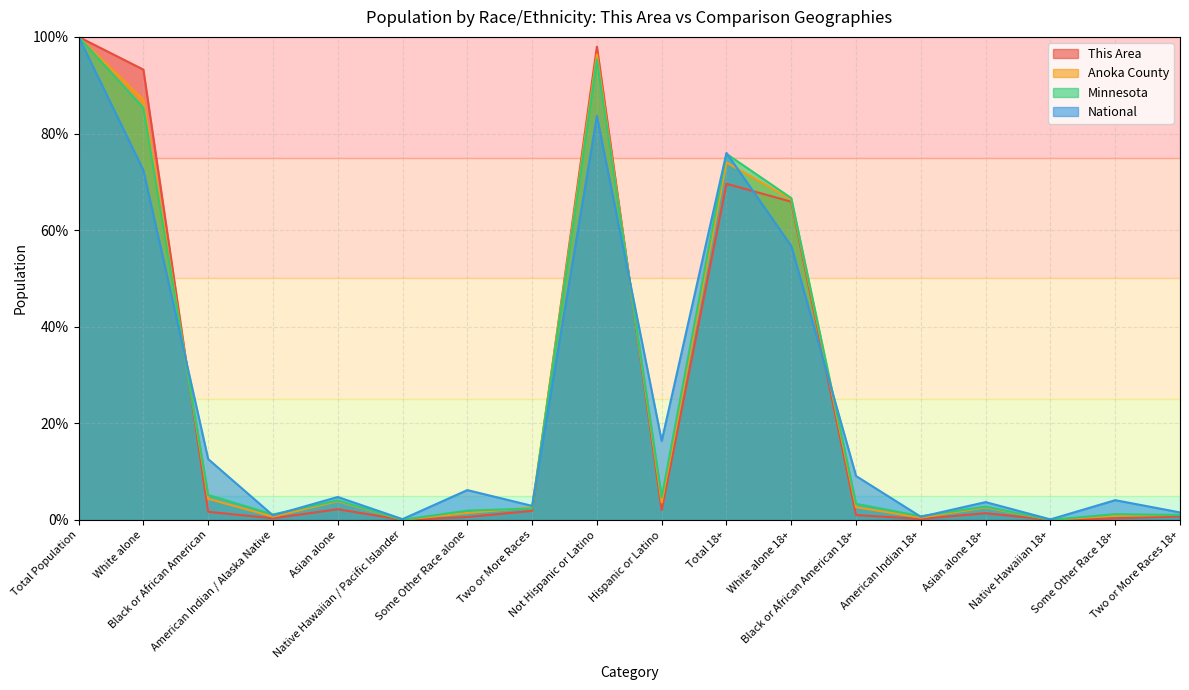

In Minnesota, how many points are lower than both neighbors (excluding endpoints)?

5